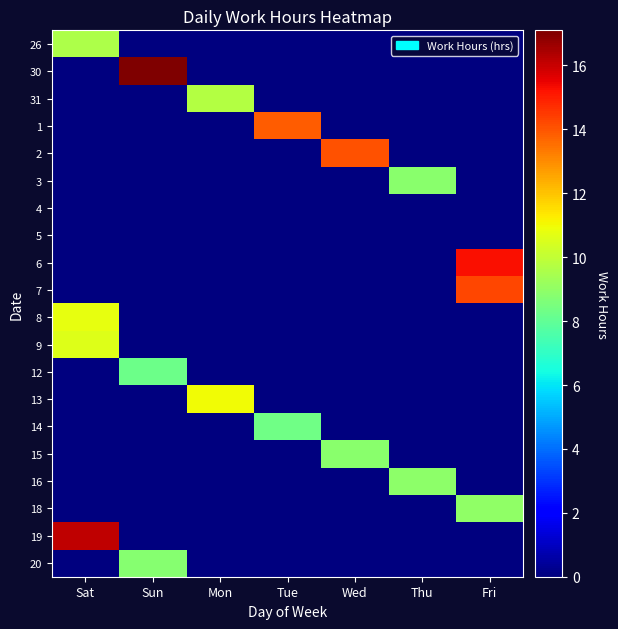

Reading right to left, extract all data points from this chart.

26: Fri=0.0	Thu=0.0	Wed=0.0	Tue=0.0	Mon=0.0	Sun=0.0	Sat=9.6
30: Fri=0.0	Thu=0.0	Wed=0.0	Tue=0.0	Mon=0.0	Sun=17.1	Sat=0.0
31: Fri=0.0	Thu=0.0	Wed=0.0	Tue=0.0	Mon=9.7	Sun=0.0	Sat=0.0
1: Fri=0.0	Thu=0.0	Wed=0.0	Tue=13.9	Mon=0.0	Sun=0.0	Sat=0.0
2: Fri=0.0	Thu=0.0	Wed=14.0	Tue=0.0	Mon=0.0	Sun=0.0	Sat=0.0
3: Fri=0.0	Thu=8.8	Wed=0.0	Tue=0.0	Mon=0.0	Sun=0.0	Sat=0.0
4: Fri=0.0	Thu=0.0	Wed=0.0	Tue=0.0	Mon=0.0	Sun=0.0	Sat=0.0
5: Fri=0.0	Thu=0.0	Wed=0.0	Tue=0.0	Mon=0.0	Sun=0.0	Sat=0.0
6: Fri=15.2	Thu=0.0	Wed=0.0	Tue=0.0	Mon=0.0	Sun=0.0	Sat=0.0
7: Fri=14.3	Thu=0.0	Wed=0.0	Tue=0.0	Mon=0.0	Sun=0.0	Sat=0.0
8: Fri=0.0	Thu=0.0	Wed=0.0	Tue=0.0	Mon=0.0	Sun=0.0	Sat=10.8
9: Fri=0.0	Thu=0.0	Wed=0.0	Tue=0.0	Mon=0.0	Sun=0.0	Sat=10.6
12: Fri=0.0	Thu=0.0	Wed=0.0	Tue=0.0	Mon=0.0	Sun=8.2	Sat=0.0
13: Fri=0.0	Thu=0.0	Wed=0.0	Tue=0.0	Mon=11.0	Sun=0.0	Sat=0.0
14: Fri=0.0	Thu=0.0	Wed=0.0	Tue=8.3	Mon=0.0	Sun=0.0	Sat=0.0
15: Fri=0.0	Thu=0.0	Wed=8.9	Tue=0.0	Mon=0.0	Sun=0.0	Sat=0.0
16: Fri=0.0	Thu=8.9	Wed=0.0	Tue=0.0	Mon=0.0	Sun=0.0	Sat=0.0
18: Fri=9.0	Thu=0.0	Wed=0.0	Tue=0.0	Mon=0.0	Sun=0.0	Sat=0.0
19: Fri=0.0	Thu=0.0	Wed=0.0	Tue=0.0	Mon=0.0	Sun=0.0	Sat=16.1
20: Fri=0.0	Thu=0.0	Wed=0.0	Tue=0.0	Mon=0.0	Sun=8.8	Sat=0.0